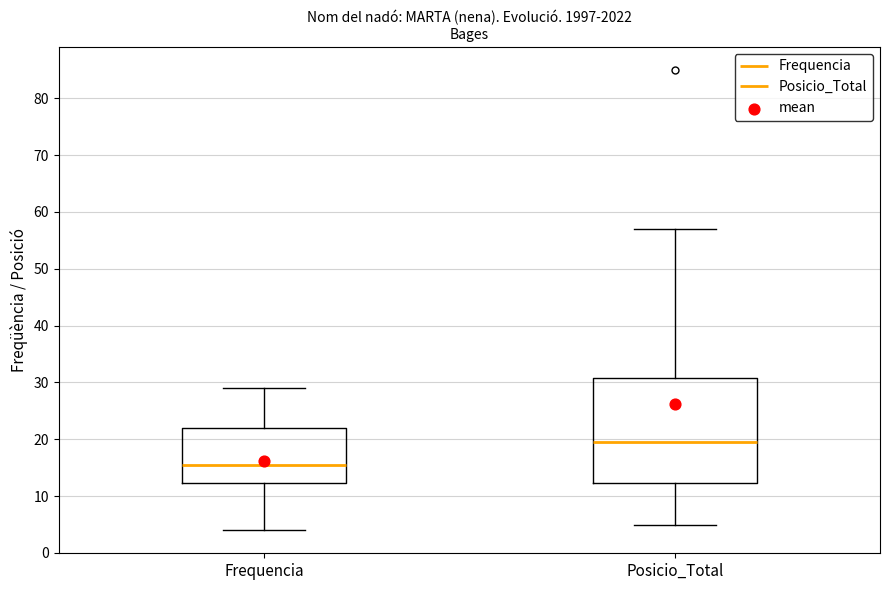

Reading left to right, transcribe this box plot: for each box, give where its median line is, the range the box spans, and where its two whiskers end, as read against the y-axis. The values are not printed on the chart, so give them approximately, as read against the axis.

Frequencia: median 16, box 12 to 22, whiskers 4 to 29
Posicio_Total: median 20, box 12 to 31, whiskers 5 to 57